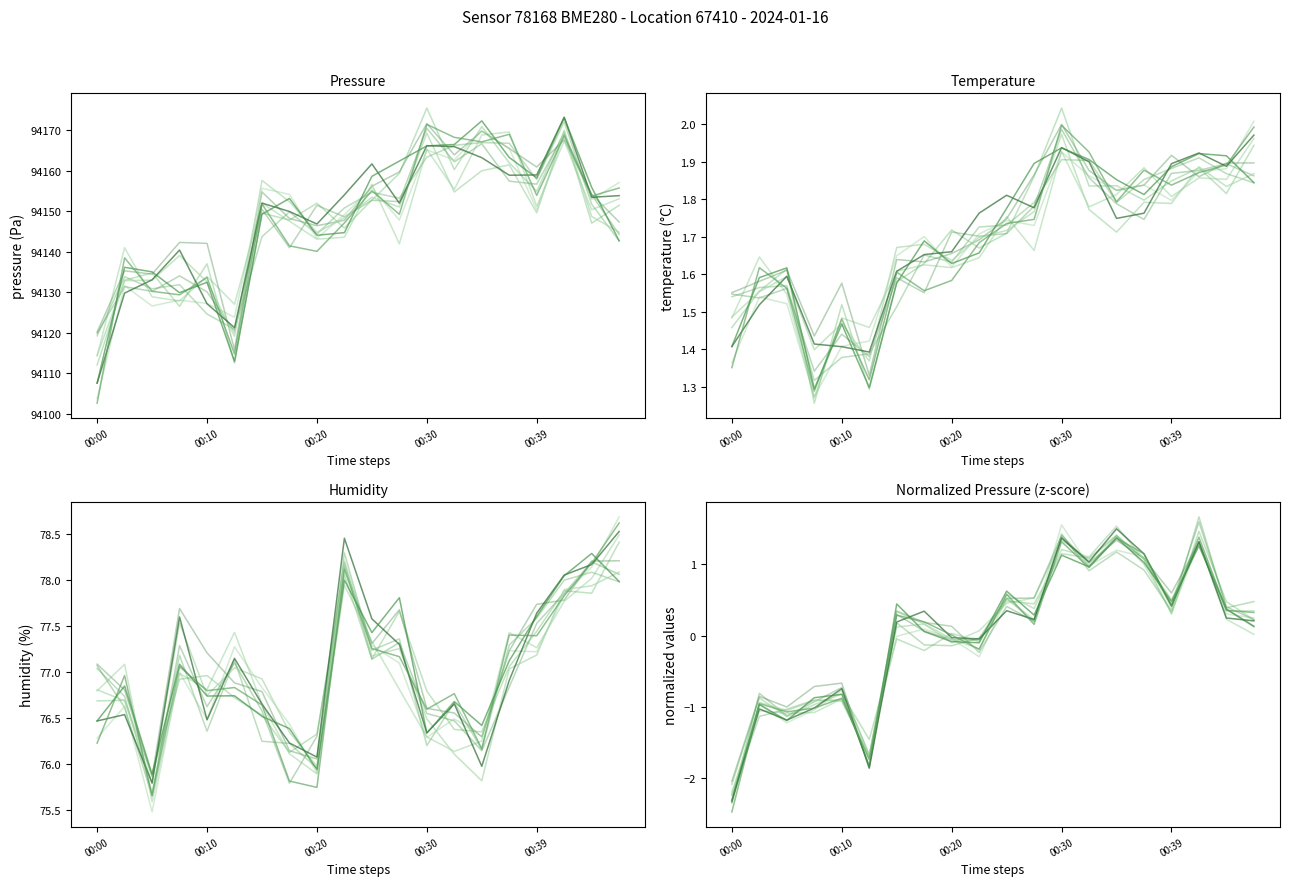

True or false: temperature and pressure intersect in this chart.

False